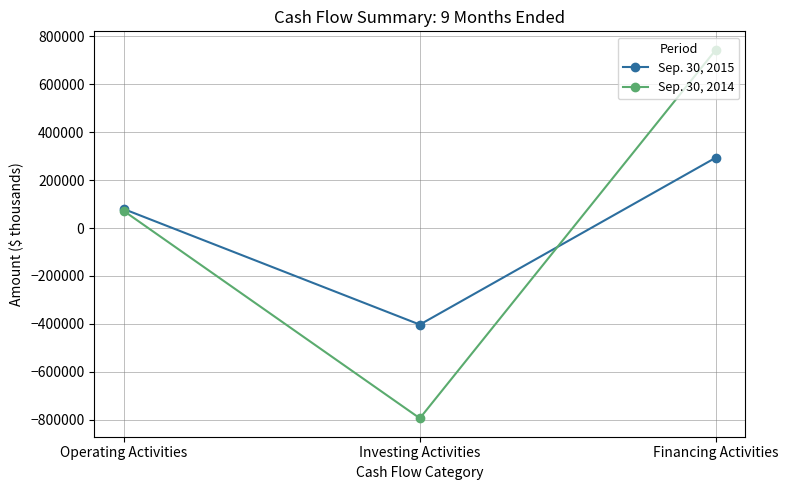

Rank the series by their maximum value, from highest to lowest.

Sep. 30, 2014, Sep. 30, 2015